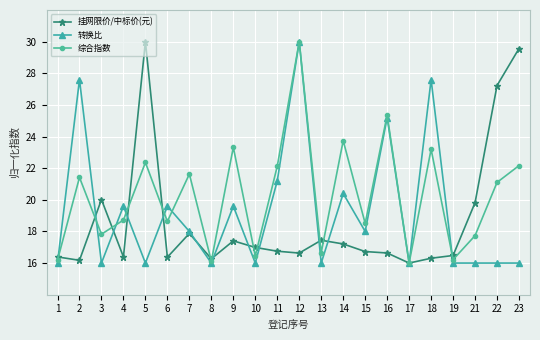

At which label does 转换比 first exceed 18?

2